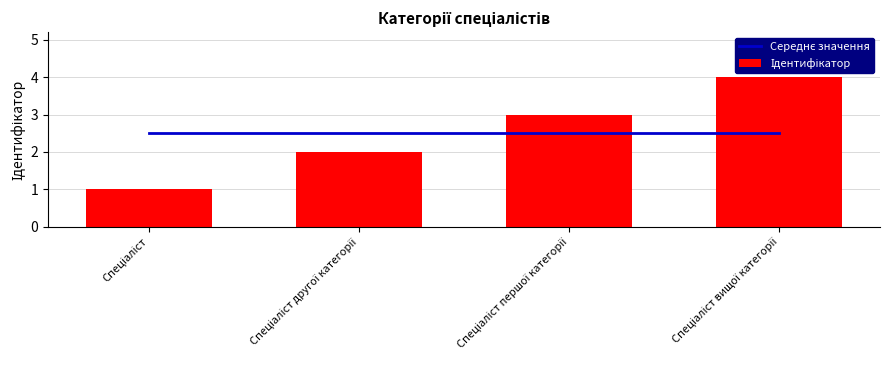

The Середнє значення series shows 4.2 at Спеціаліст першої категорії. True or false?

False